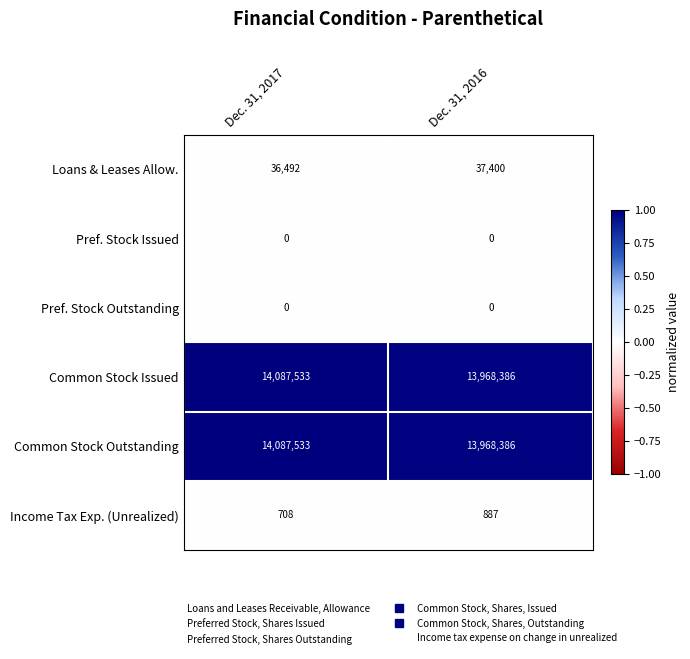

At how many categories does at least one series exceed 0?

2